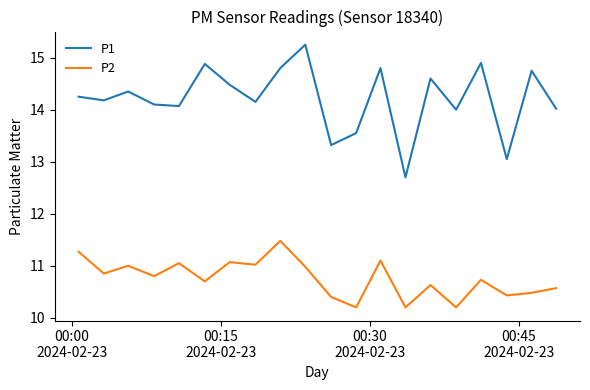

Rank the series by their average value, from highest to lowest.

P1, P2